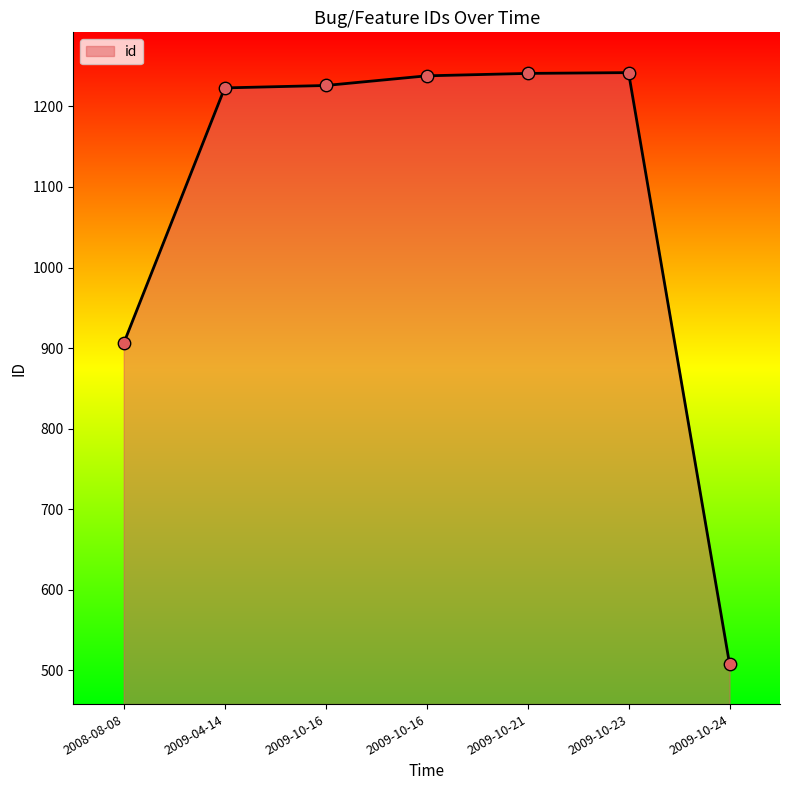

How many values are below 1226?

3